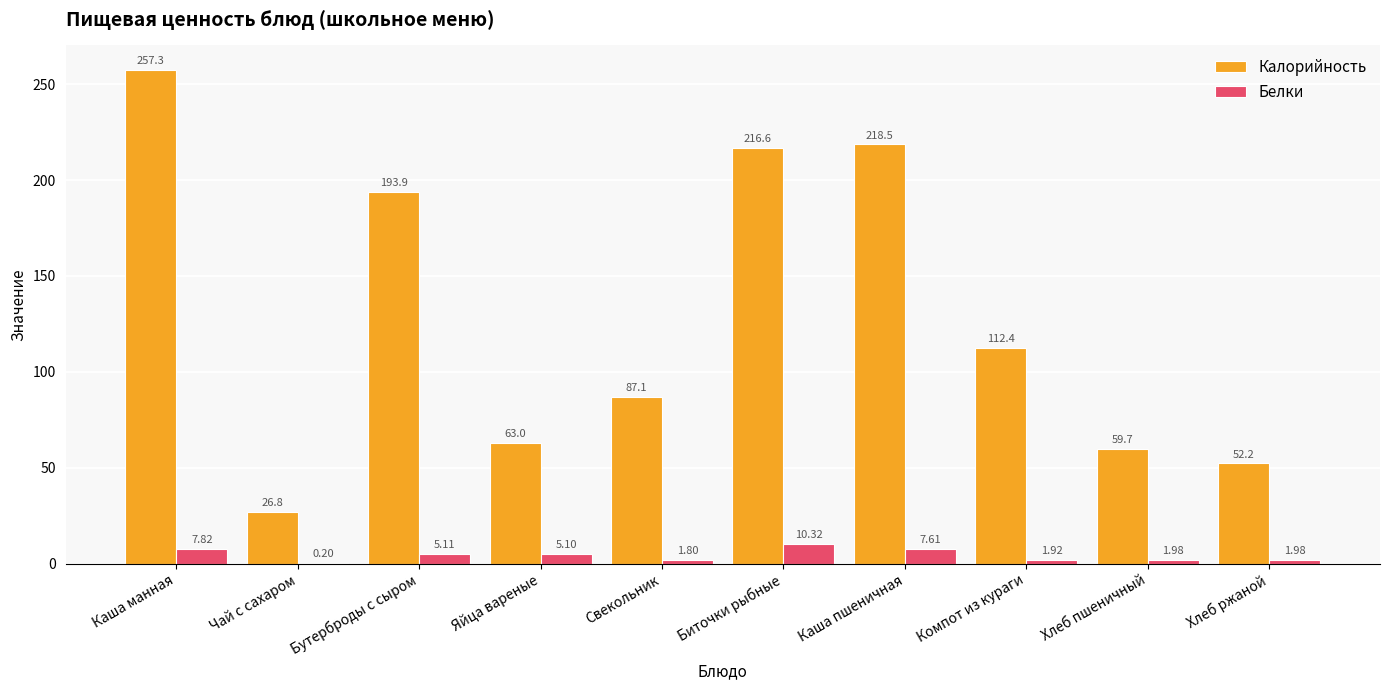

Between Каша манная and Хлеб пшеничный, which series saw the biggest shift?

Калорийность